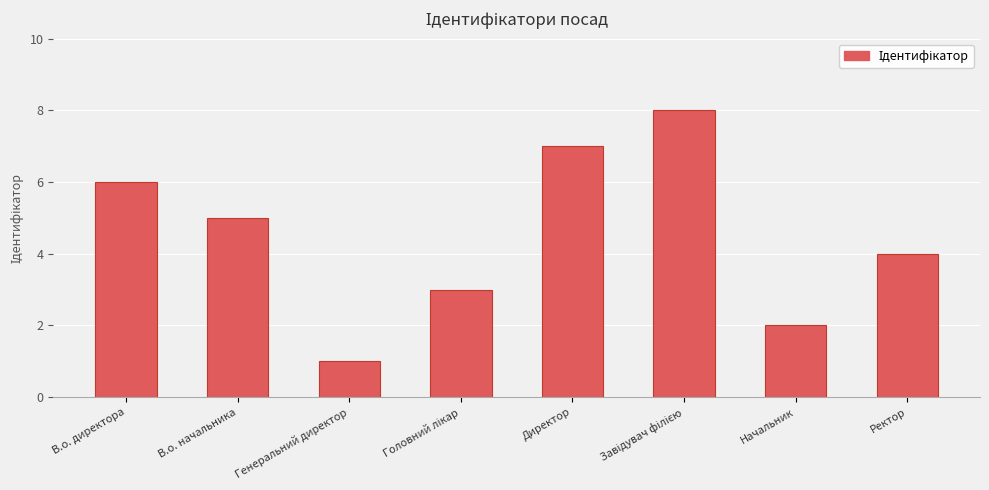

Reading left to right, list all the values displayed in this chart.

6	5	1	3	7	8	2	4